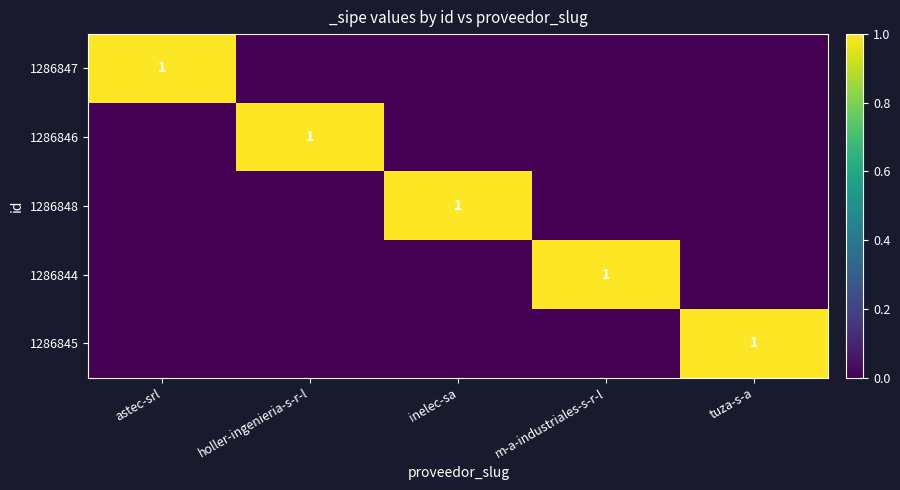

Is it true that 1286844 equals 1 at m-a-industriales-s-r-l?

True